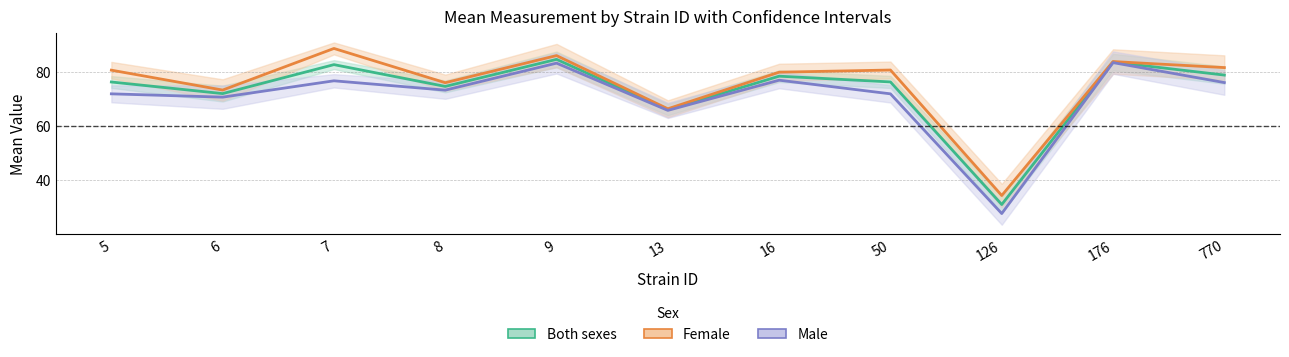

How many data points in Female are less than 80?

5